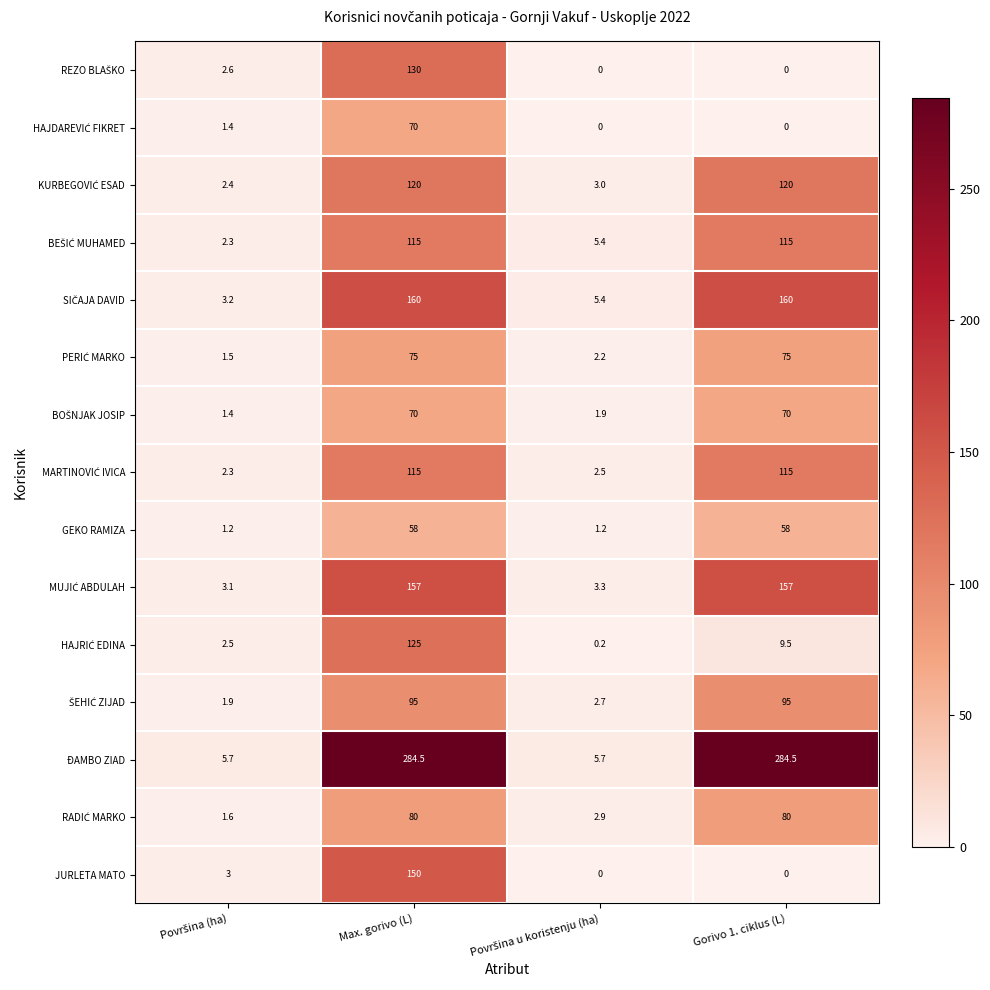

What is the greatest value displayed?

284.5